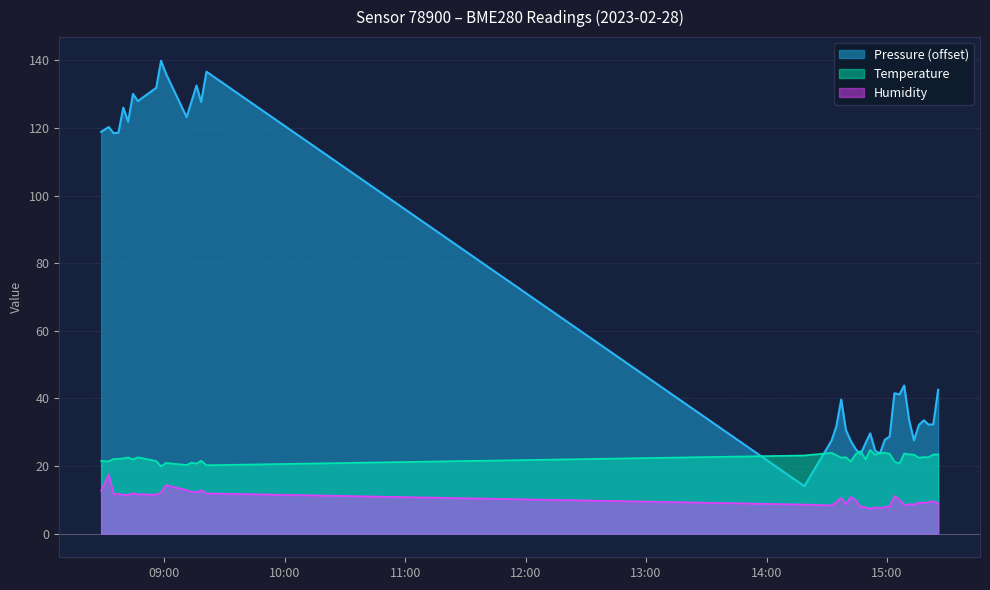

What is the spread (max minus min) of values at 2023-02-28T09:18:26?

114.8